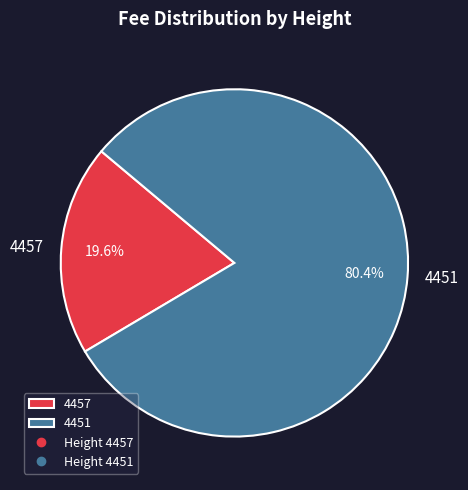

Rank the categories by value from lowest to highest.

4457, 4451